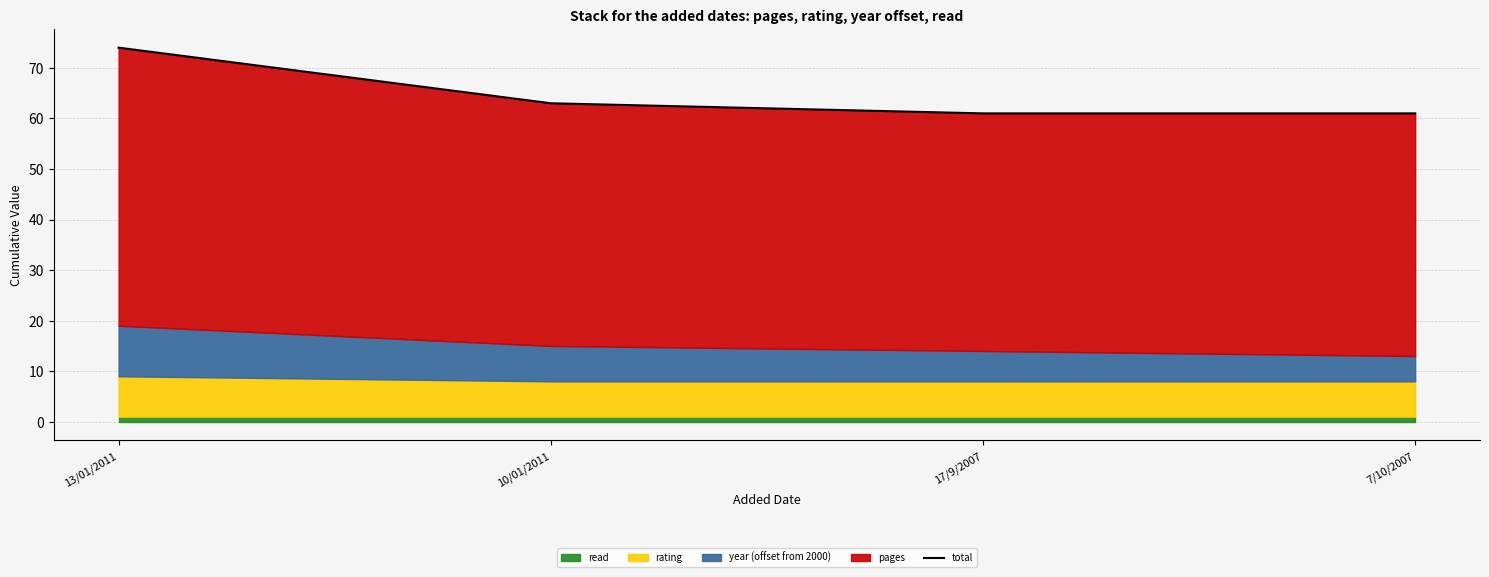

What is the sum of all values?

259